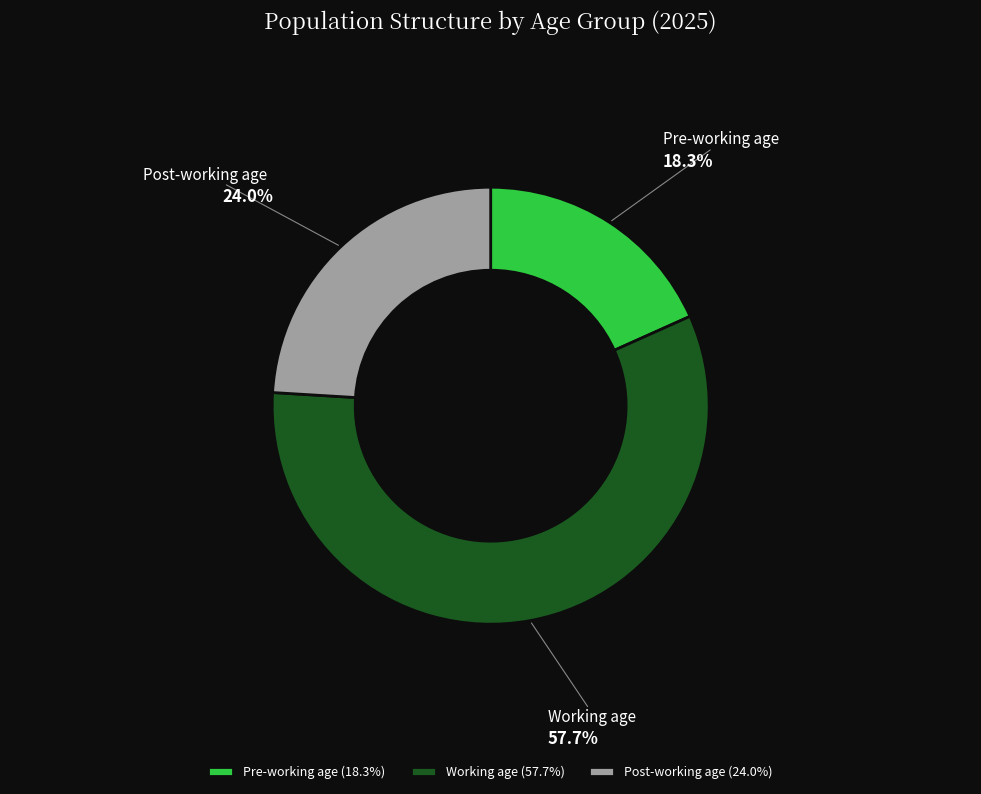

Does Working age account for over 50% of the chart?

Yes